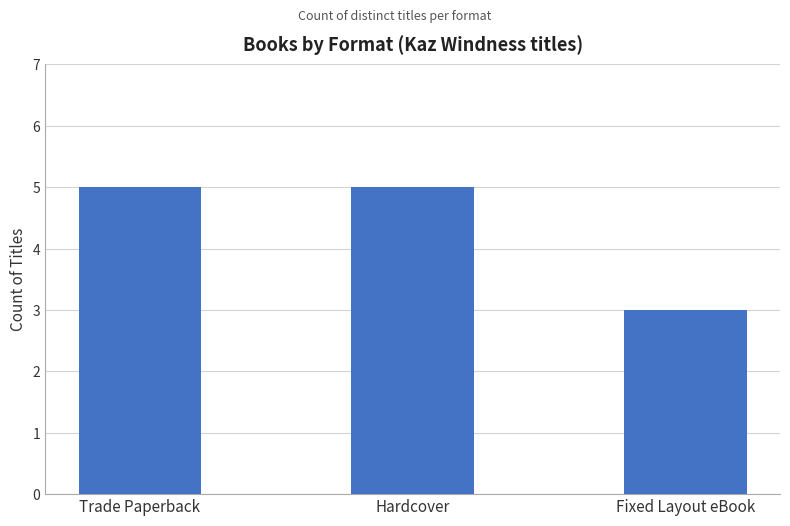

The chart shows a value of 2 at Hardcover. True or false?

False